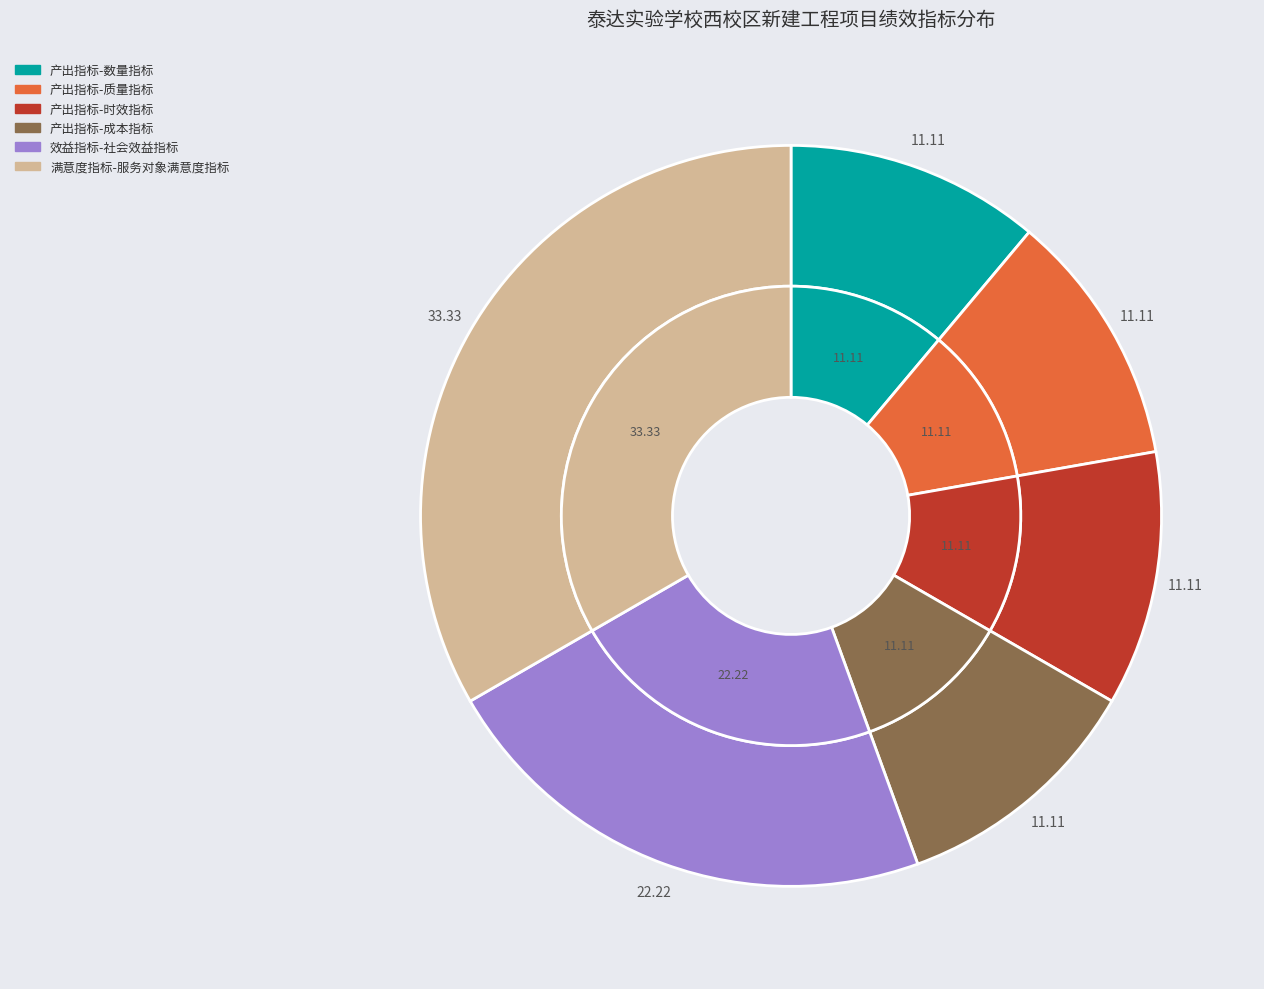

Which slice is the smallest?

产出指标-数量指标